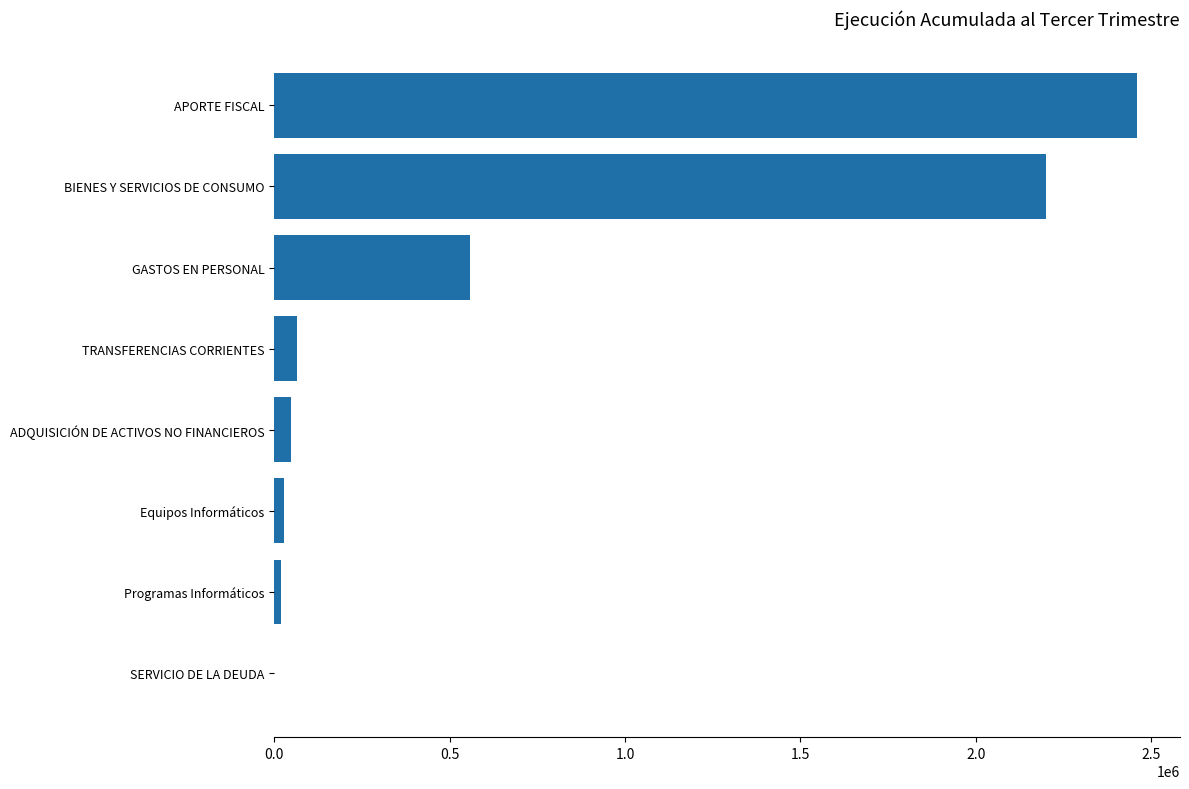

Are the bars grouped side by side (vs. stacked)?

No